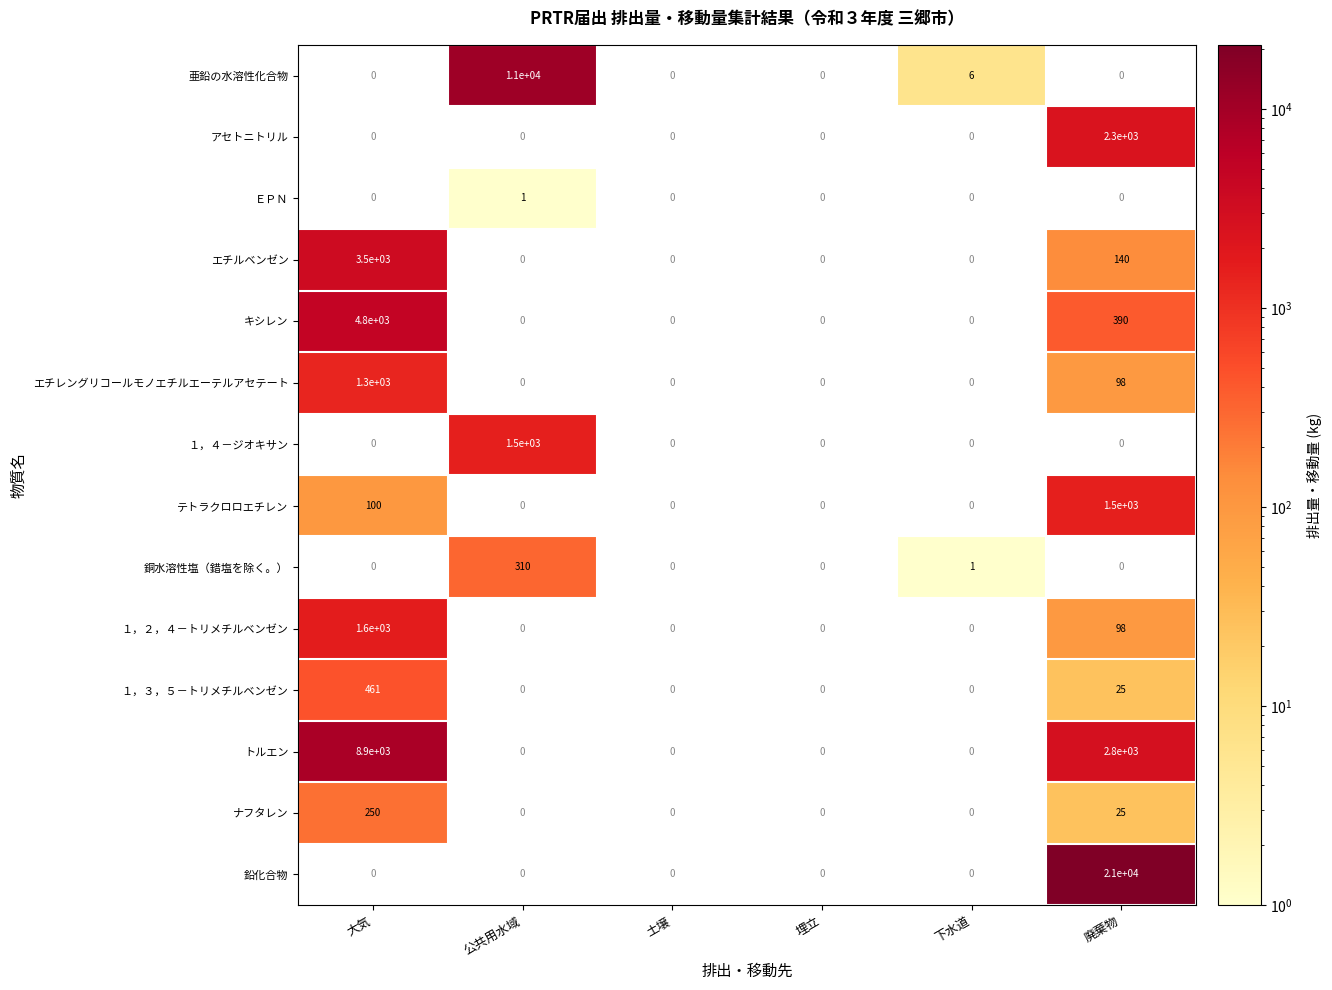

What is the greatest value displayed?

21000.0